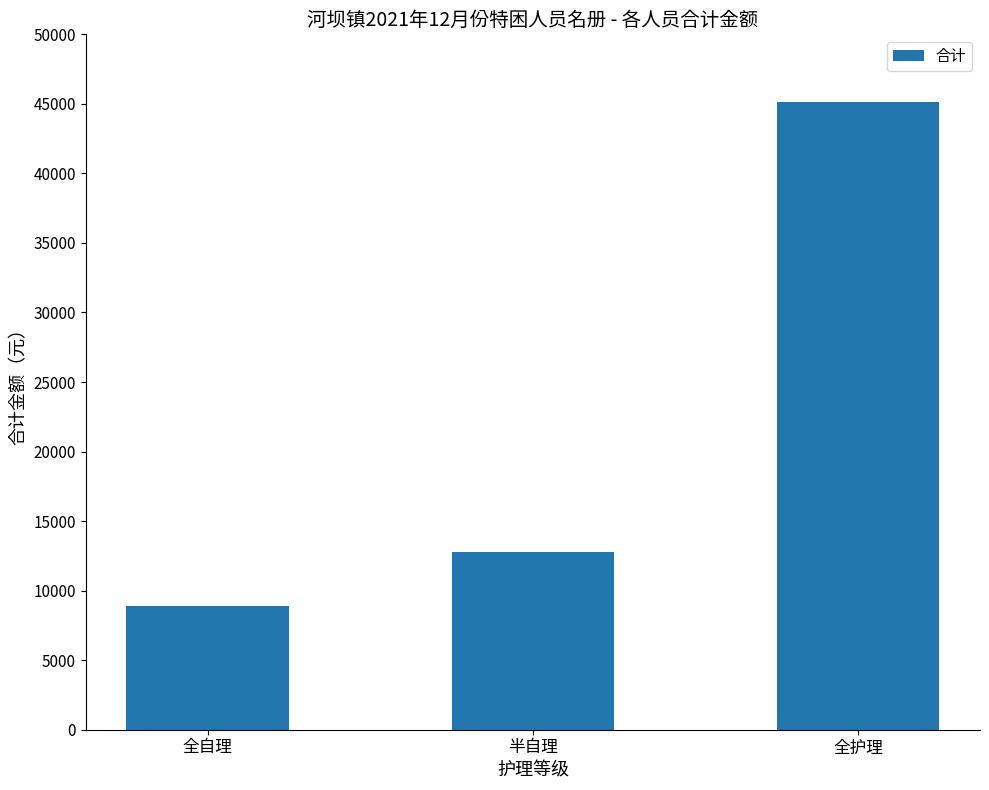

List the labels in order of value, largest first.

全护理, 半自理, 全自理